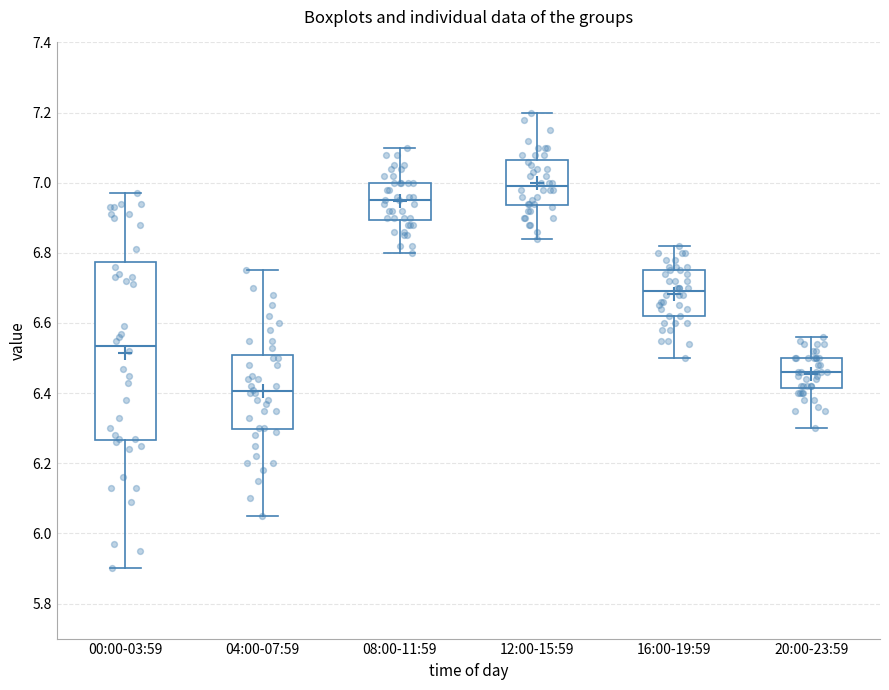

Reading left to right, transcribe this box plot: for each box, give where its median line is, the range the box spans, and where its two whiskers end, as read against the y-axis. The values are not printed on the chart, so give them approximately, as read against the axis.

00:00-03:59: median 6.54, box 6.26 to 6.78, whiskers 5.90 to 6.98
04:00-07:59: median 6.40, box 6.30 to 6.50, whiskers 6.06 to 6.76
08:00-11:59: median 6.96, box 6.90 to 7.00, whiskers 6.80 to 7.10
12:00-15:59: median 7.00, box 6.94 to 7.06, whiskers 6.84 to 7.20
16:00-19:59: median 6.70, box 6.62 to 6.76, whiskers 6.50 to 6.82
20:00-23:59: median 6.46, box 6.42 to 6.50, whiskers 6.30 to 6.56